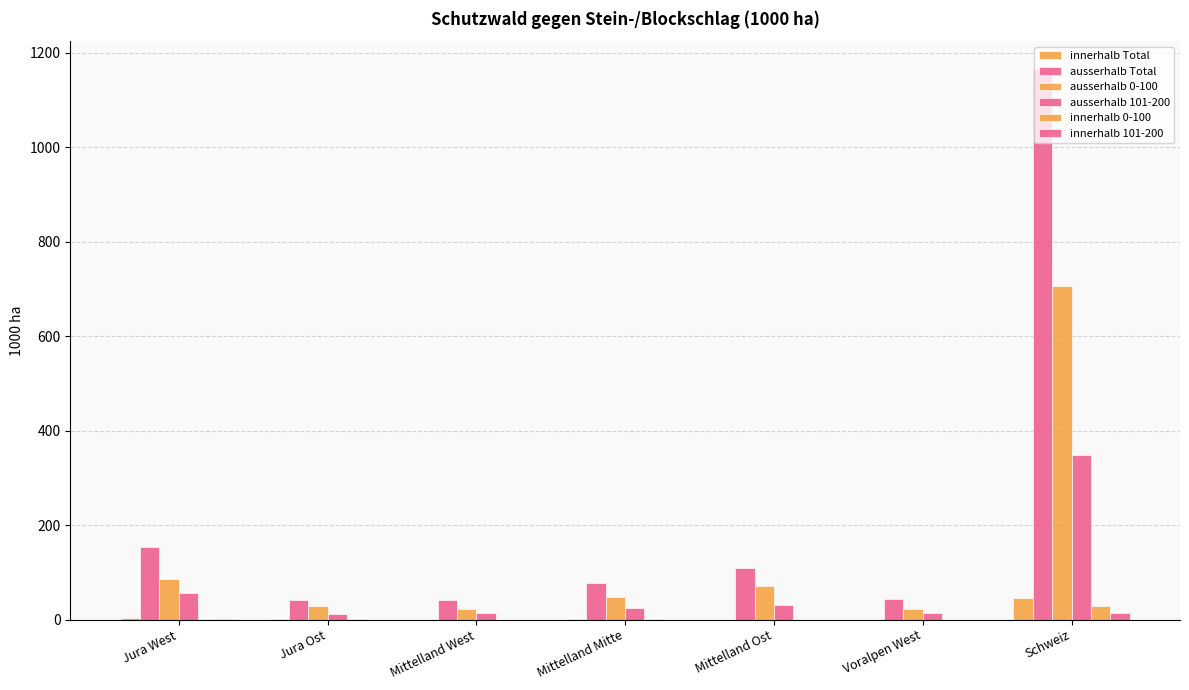

Rank the series by their maximum value, from lowest to highest.

innerhalb 101-200, innerhalb 0-100, innerhalb Total, ausserhalb 101-200, ausserhalb 0-100, ausserhalb Total